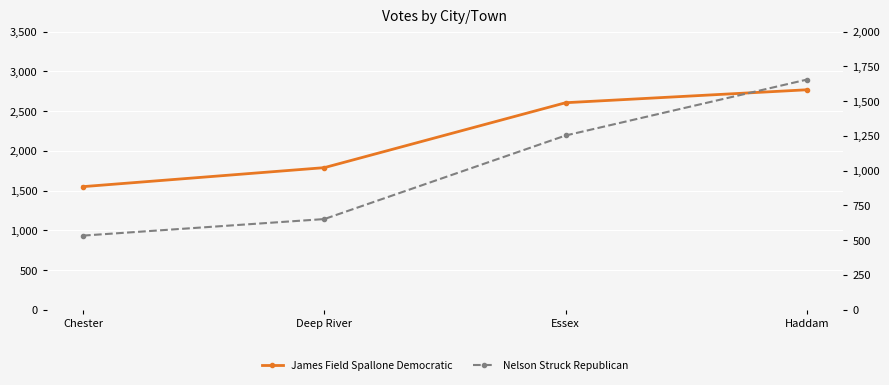

Reading right to left, what are all the values shown in this chart?

James Field Spallone Democratic: 2768	2605	1788	1549
Nelson Struck Republican: 1655	1253	652	533